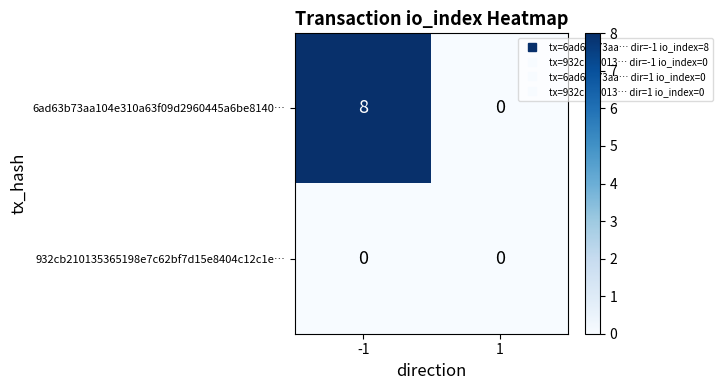

Which series has the largest total across all categories?

6ad63b73aa104e310a63f09d2960445a6be8140…